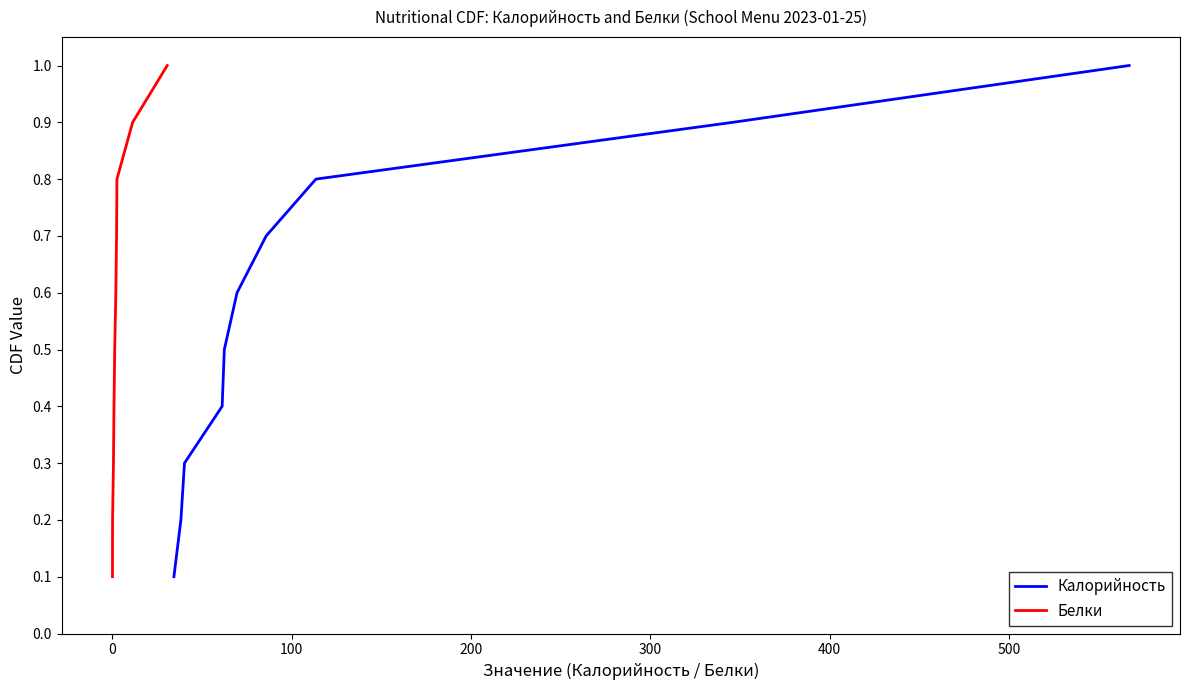

At how many categories does at least one series exceed 0?

10